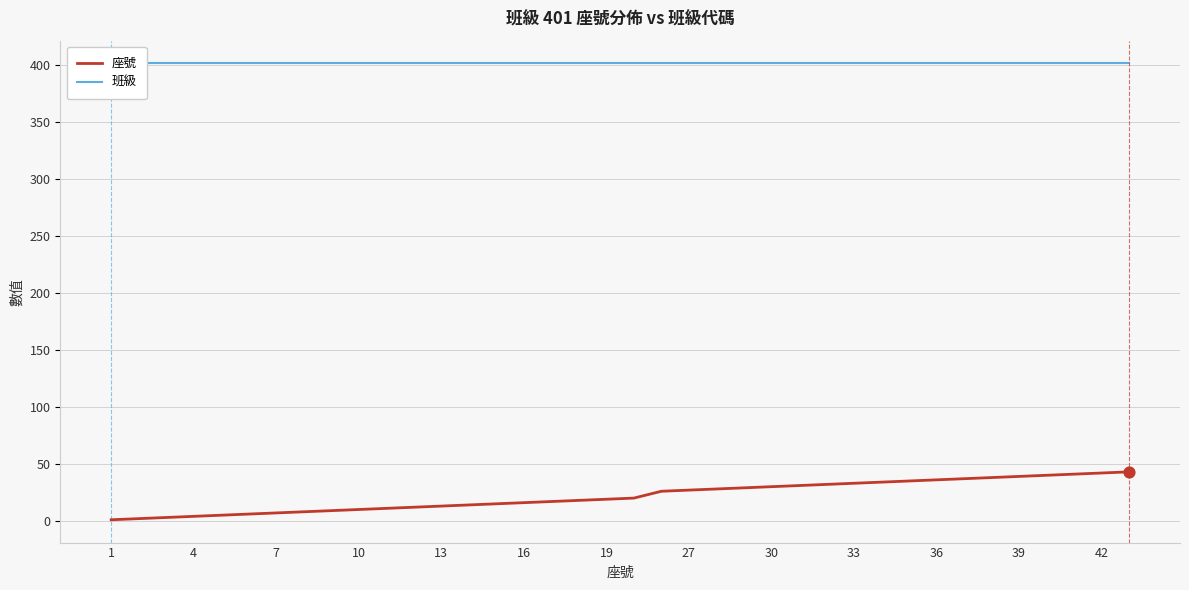

What is the highest value of the 座號 series?

43